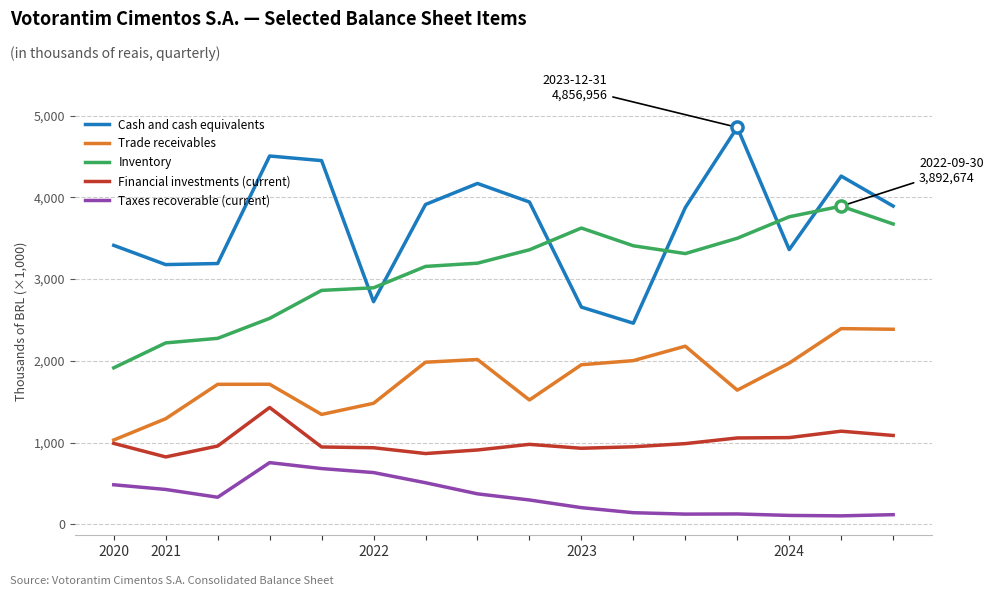

Is this an area chart (filled region under the line)?

No